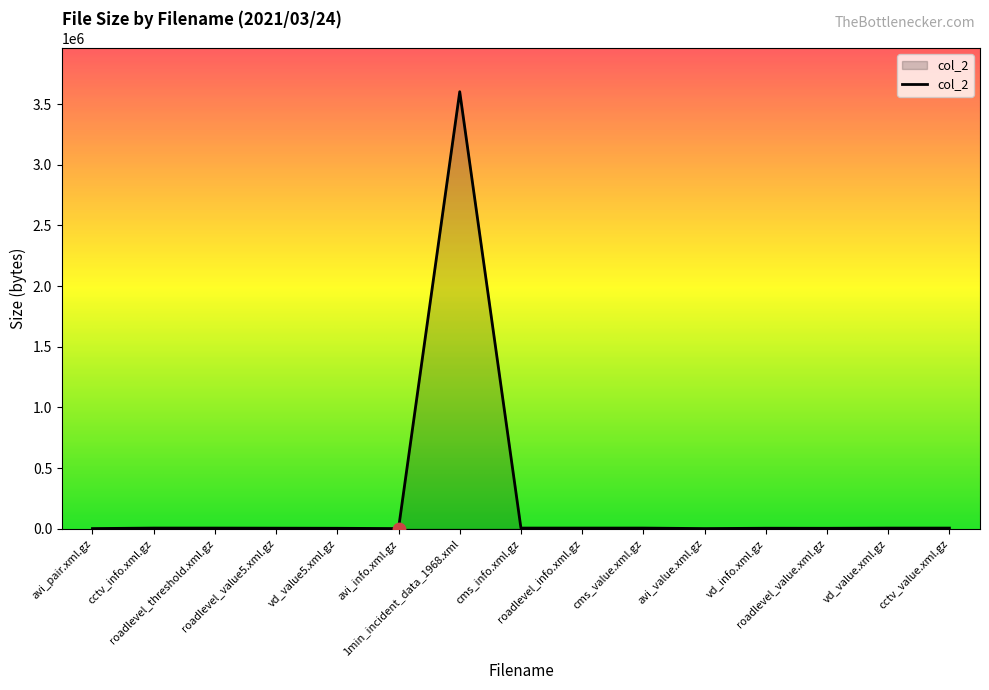

What is the change in value from avi_pair.xml.gz to roadlevel_value.xml.gz?

+2394